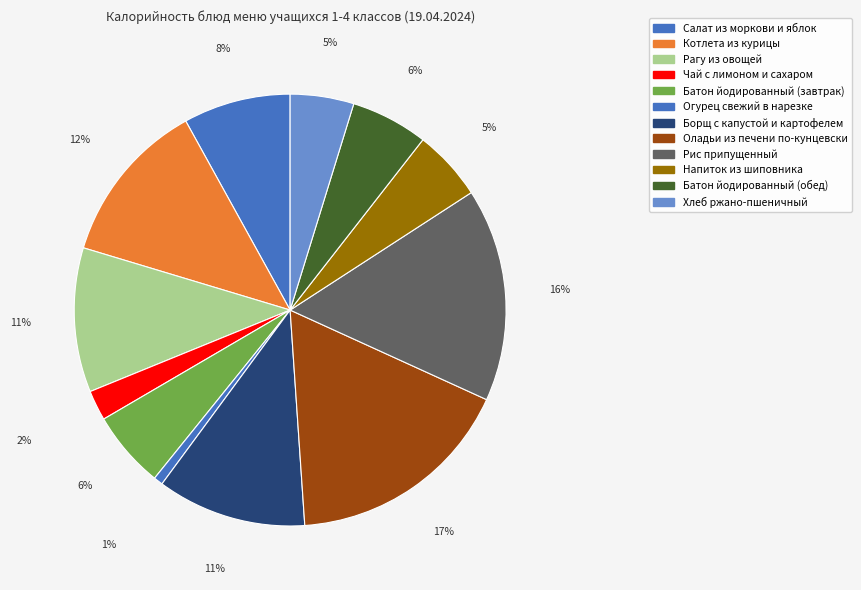

To the nearest percent, what is the average slice percentage?

8%